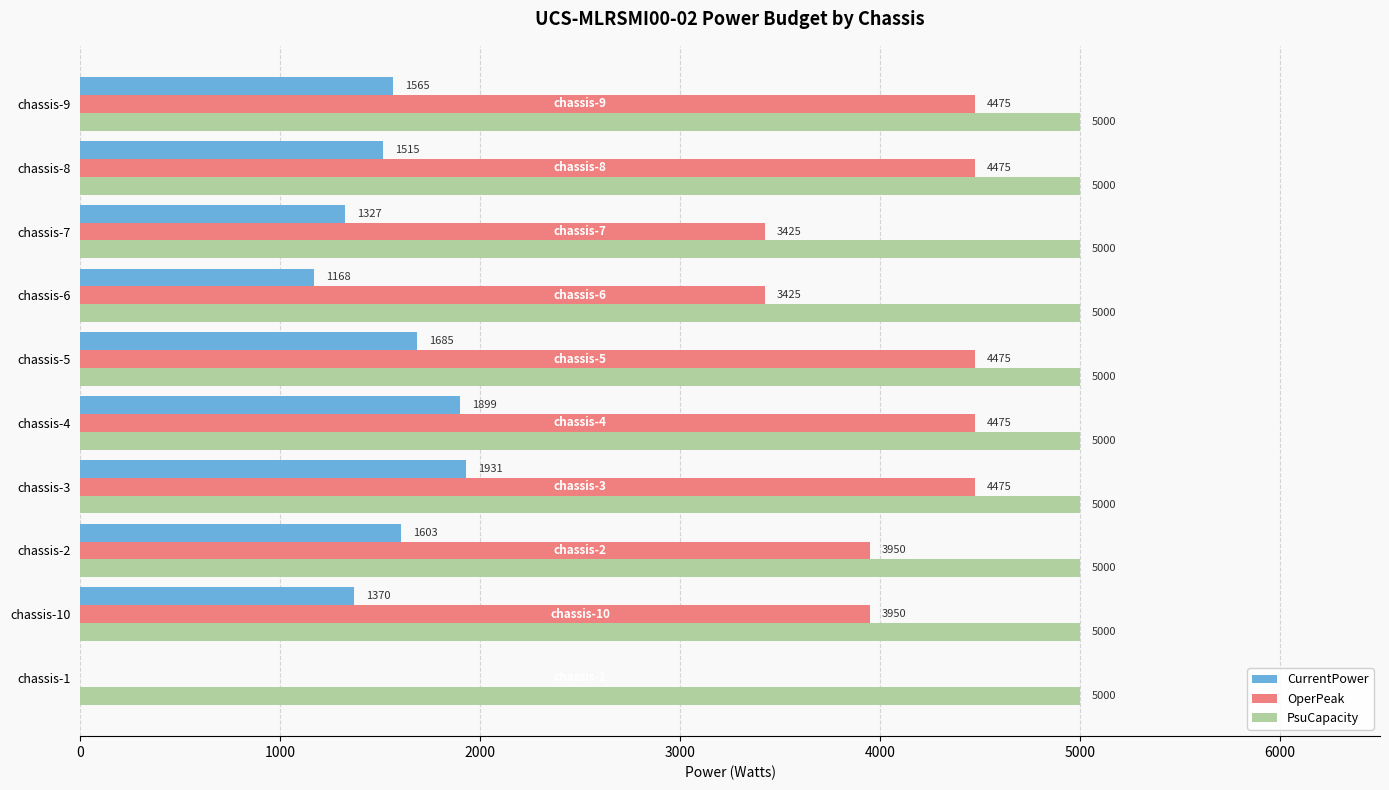

How many distinct data groups are displayed?

3